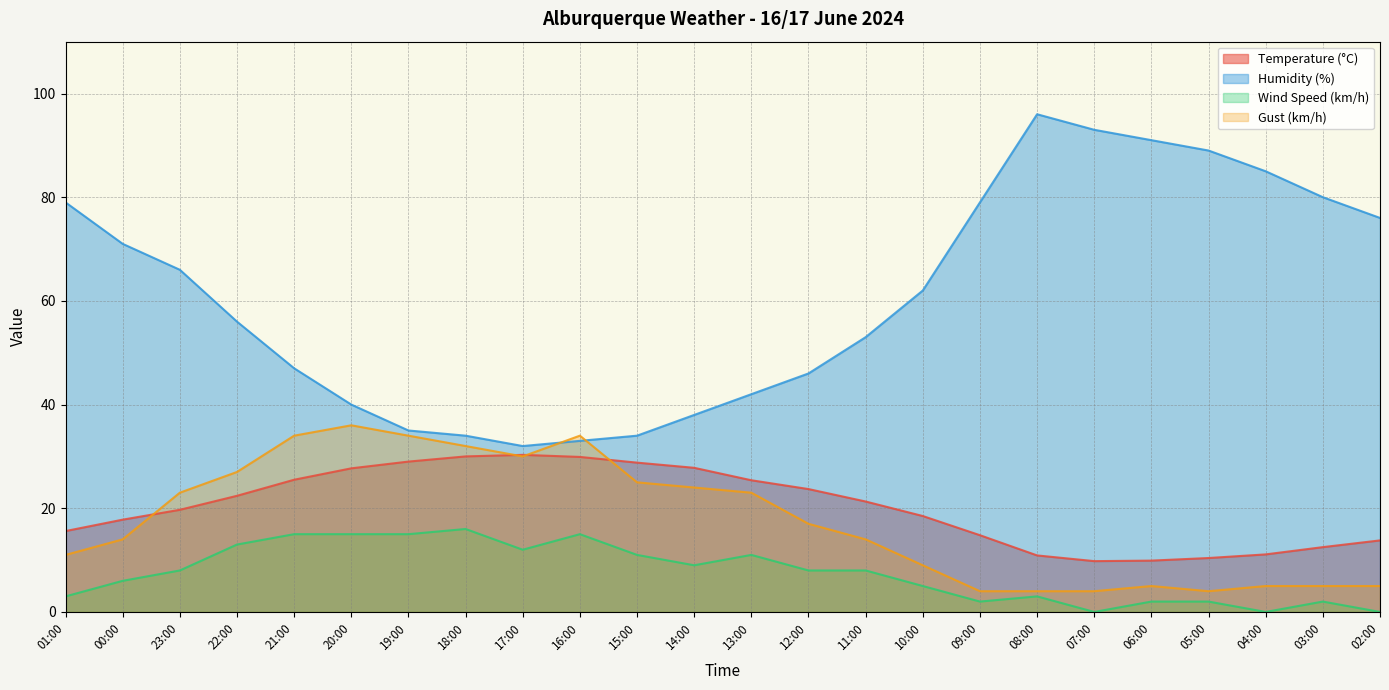

At which label does Wind Speed (km/h) first exceed 8?

22:00